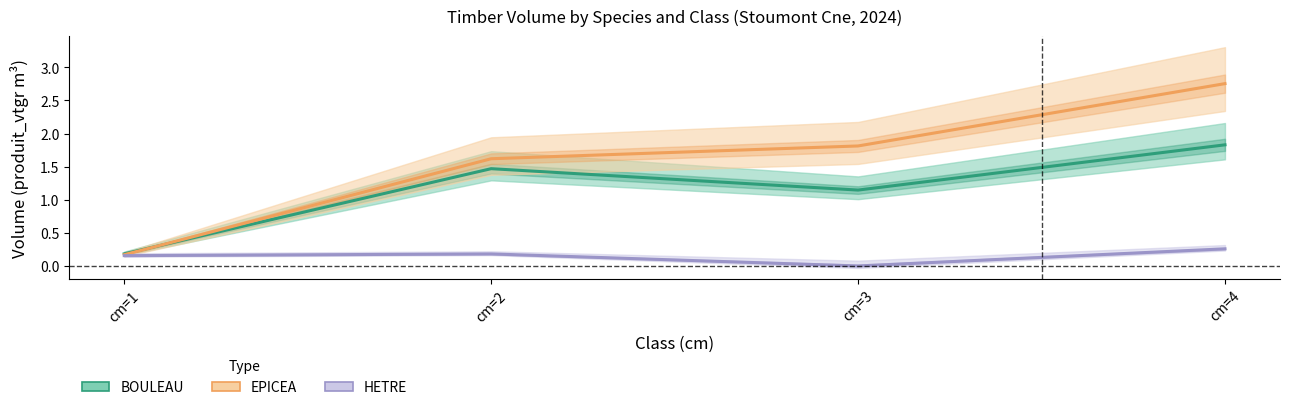

What is the greatest value displayed?

2.8